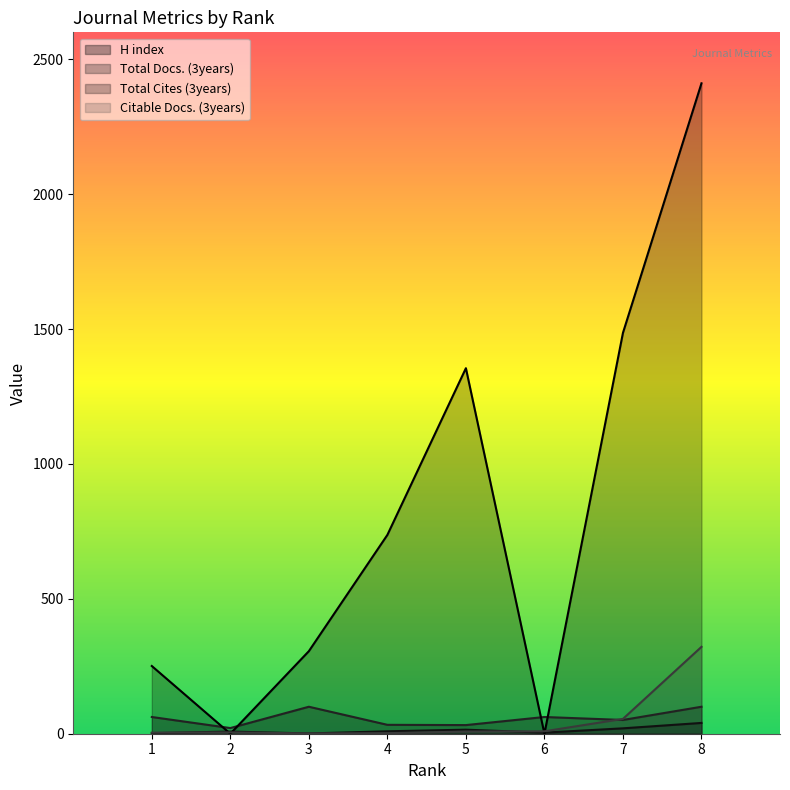

Where is the first local minimum for H index?

3